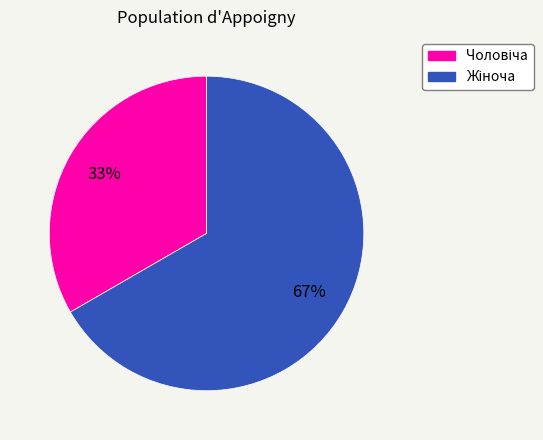

To the nearest percent, what is the average slice percentage?

50%